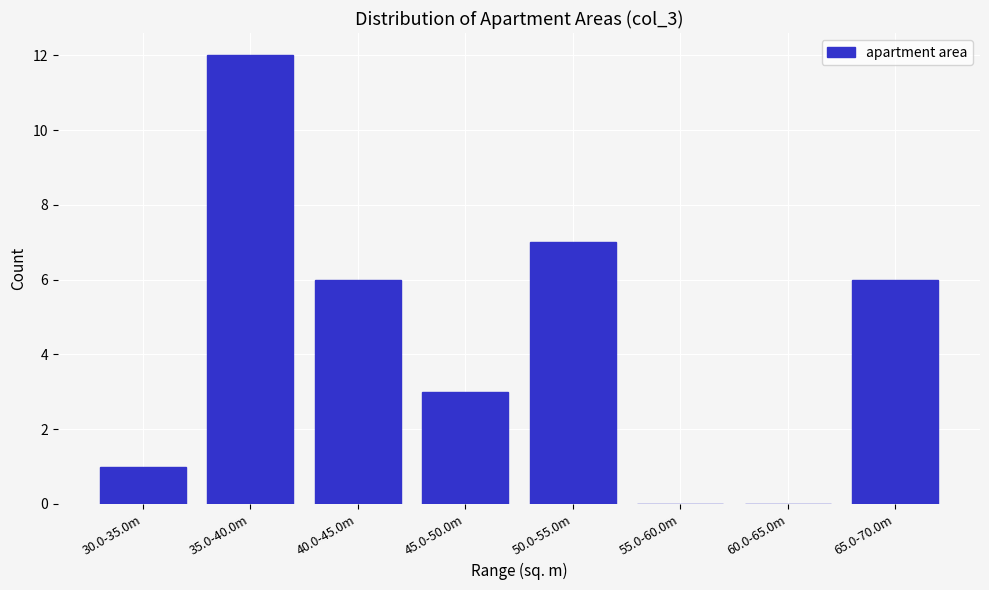

Reading left to right, what are all the values shown in this chart?

30.0-35.0m=1	35.0-40.0m=12	40.0-45.0m=6	45.0-50.0m=3	50.0-55.0m=7	55.0-60.0m=0	60.0-65.0m=0	65.0-70.0m=6